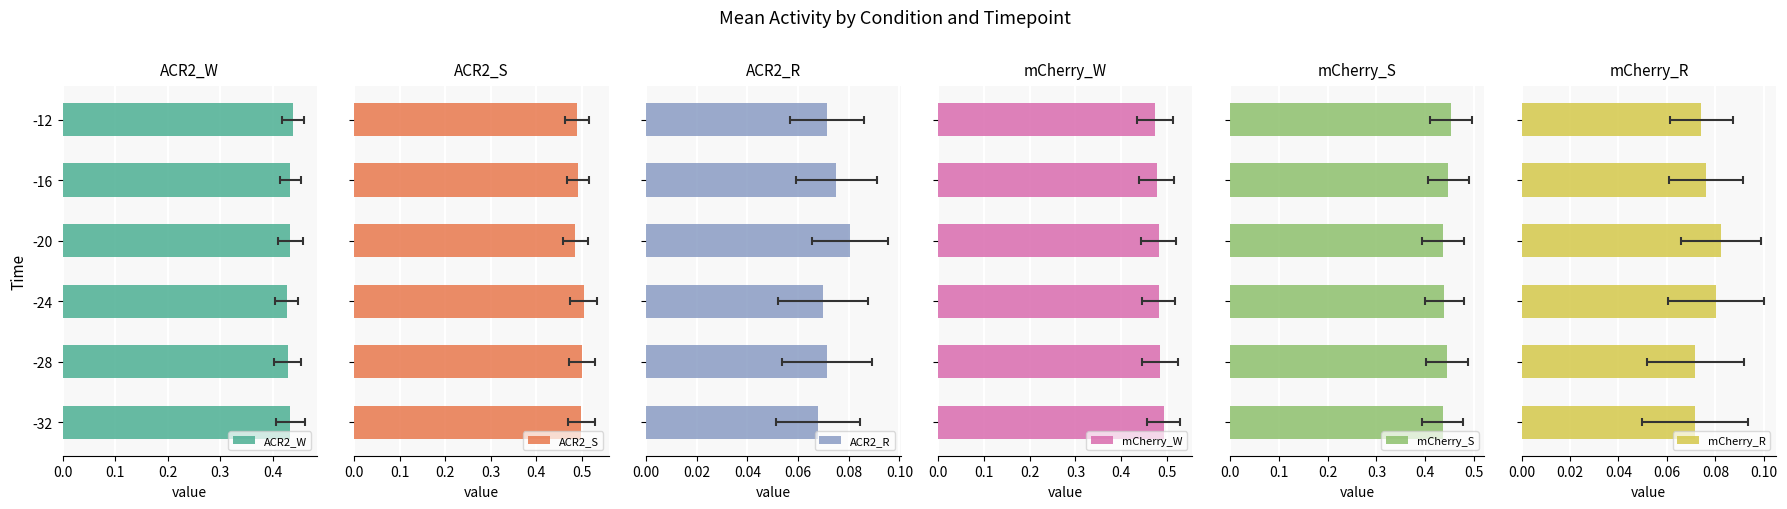

Rank the series by their maximum value, from highest to lowest.

ACR2_S, mCherry_W, mCherry_S, ACR2_W, mCherry_R, ACR2_R